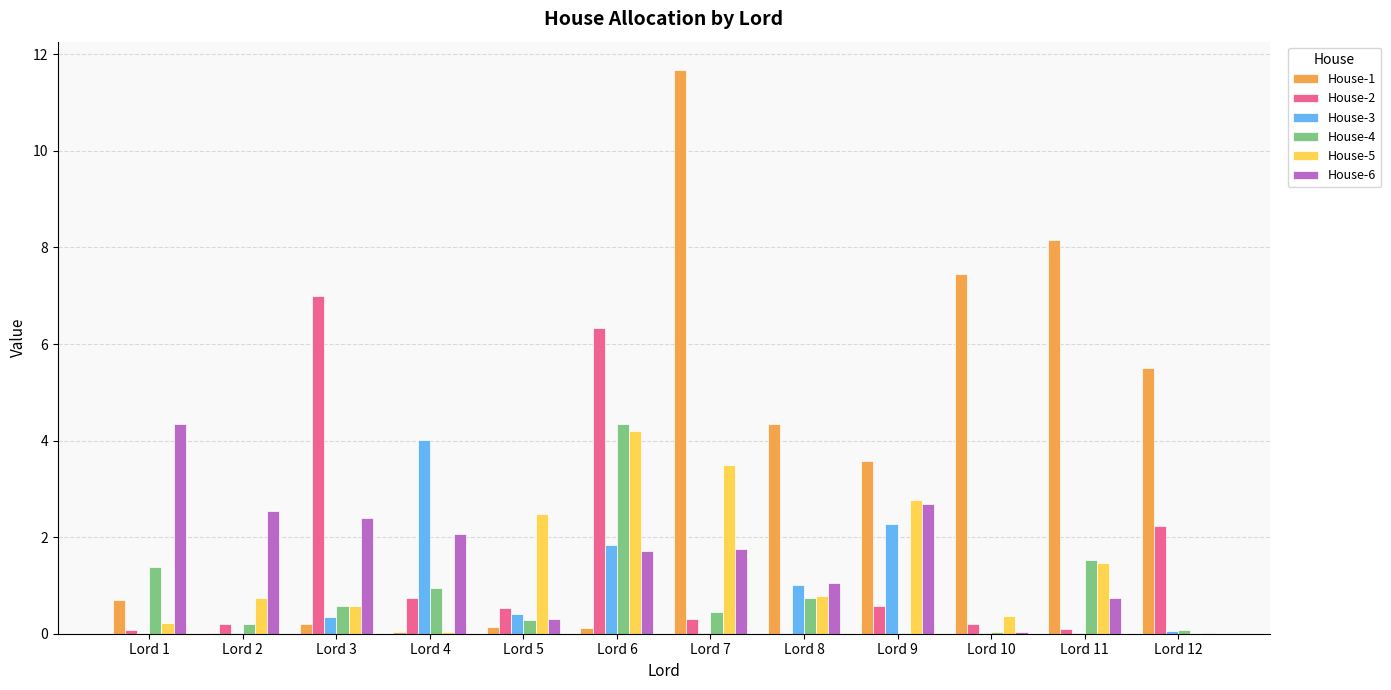

What is the spread (max minus min) of values at Lord 4?

4.0